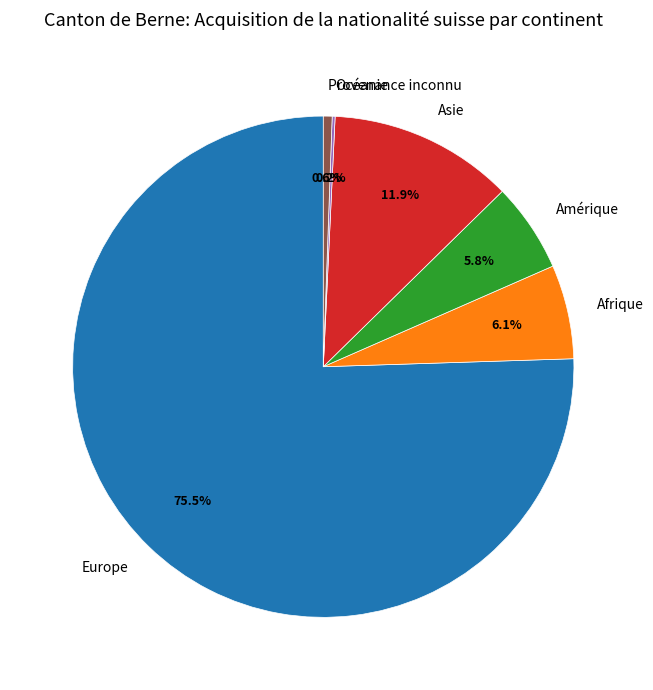

Is it true that Provenance inconnu is 1% of the pie?

True